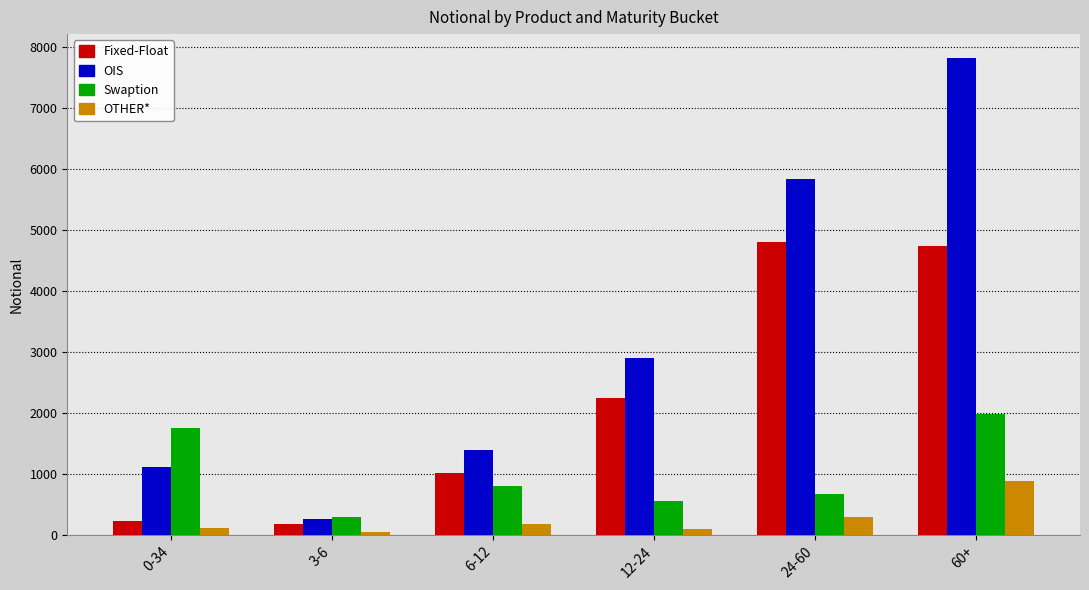

At which label is Fixed-Float closest to 2490?

12-24